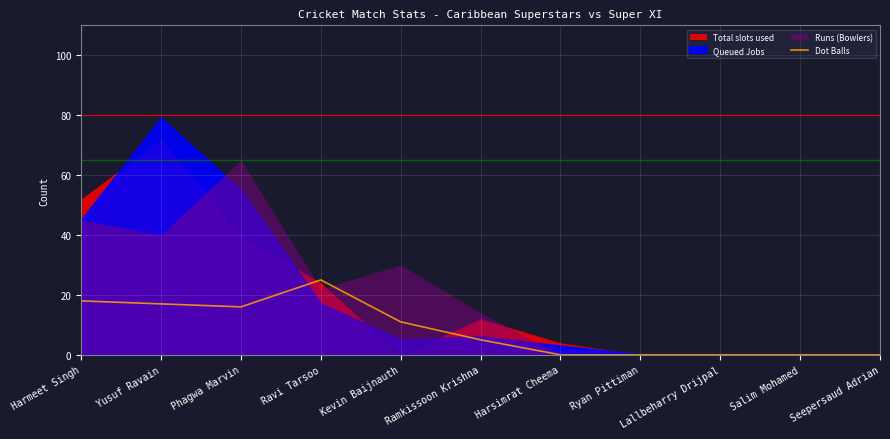

Does the chart display data point markers on the line(s)?

No